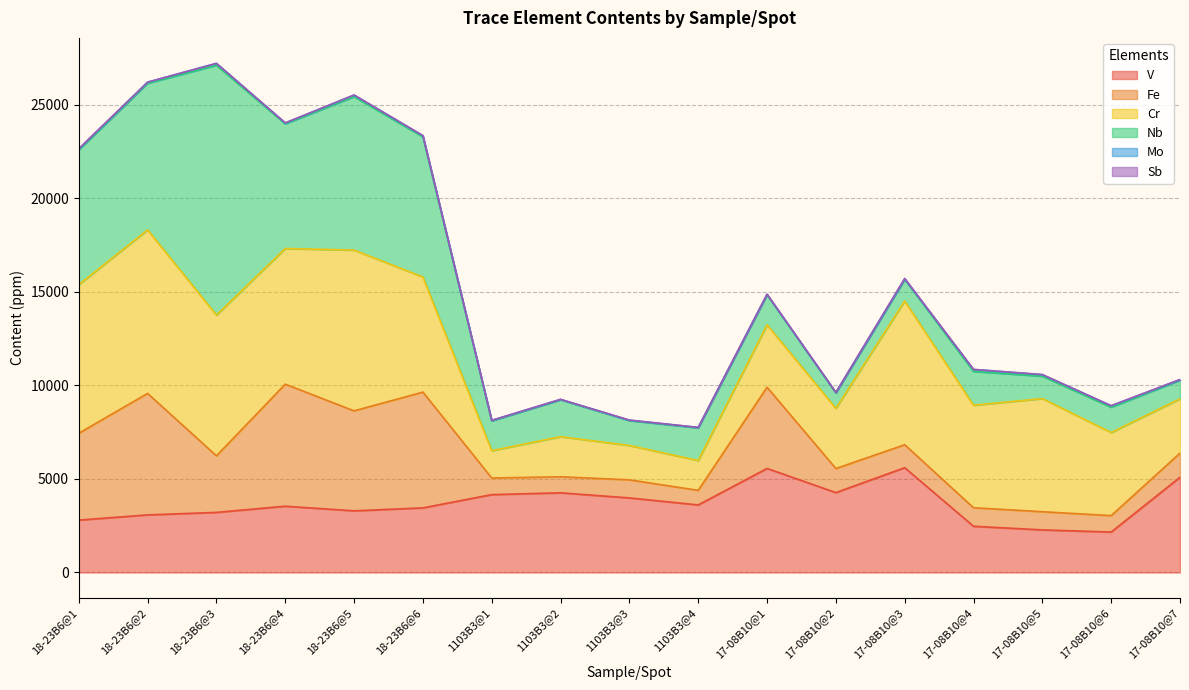

Reading left to right, list all the values displayed in this chart.

V: 2800.0	3078.0	3212.0	3542.0	3295.0	3453.0	4162.0	4257.0	3986.0	3611.0	5560.0	4270.0	5600.0	2470.0	2277.0	2163.0	5090.0
Fe: 4640.0	6490.0	3022.0	6520.0	5342.0	6186.0	886.0	857.0	964.0	779.0	4340.0	1284.0	1227.0	989.0	970.0	876.0	1287.0
Cr: 7940.0	8740.0	7520.0	7250.0	8590.0	6150.0	1461.0	2144.0	1838.0	1593.0	3333.0	3220.0	7680.0	5480.0	6045.0	4440.0	2904.0
Nb: 7200.0	7830.0	13350.0	6660.0	8200.0	7487.0	1589.0	1970.0	1329.0	1744.0	1605.0	822.0	1157.0	1806.0	1197.0	1353.0	988.0
Mo: 56.0	58.8	97.4	47.2	81.8	63.0	26.5	16.4	18.0	22.8	20.6	14.6	19.7	100.3	80.1	77.8	28.8
Sb: 4.3	4.8	3.9	3.8	6.9	5.4	6.8	9.1	10.0	2.7	16.7	14.8	30.0	8.4	8.1	3.1	16.9